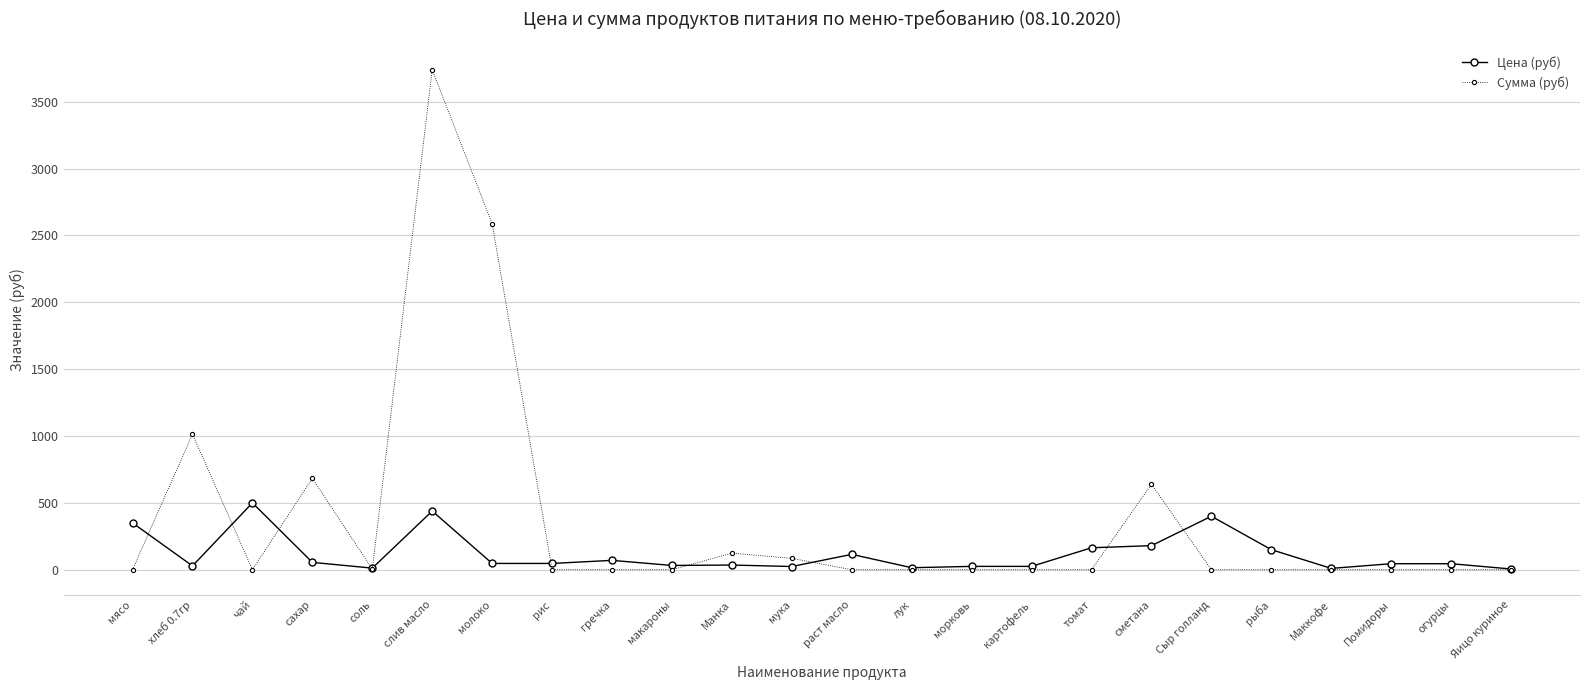

True or false: Цена (руб) and Сумма (руб) intersect in this chart.

True